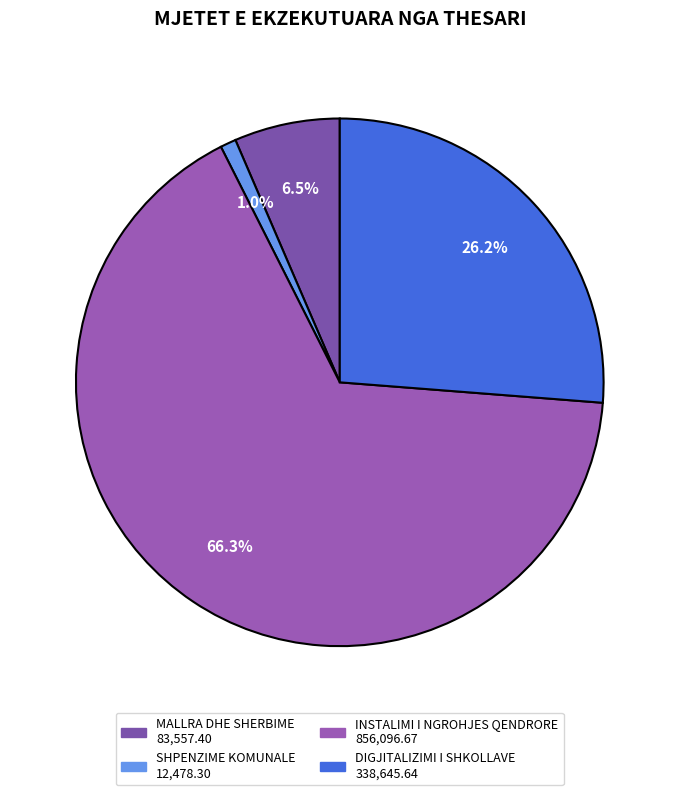

What is the ratio of the value at SHPENZIME KOMUNALE to the value at MALLRA DHE SHERBIME?

0.1